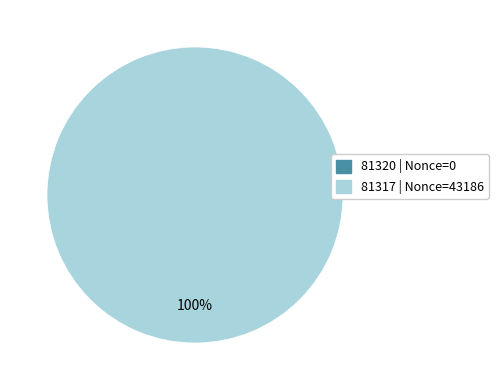

What is the change in value from 81320 to 81317?

+43186